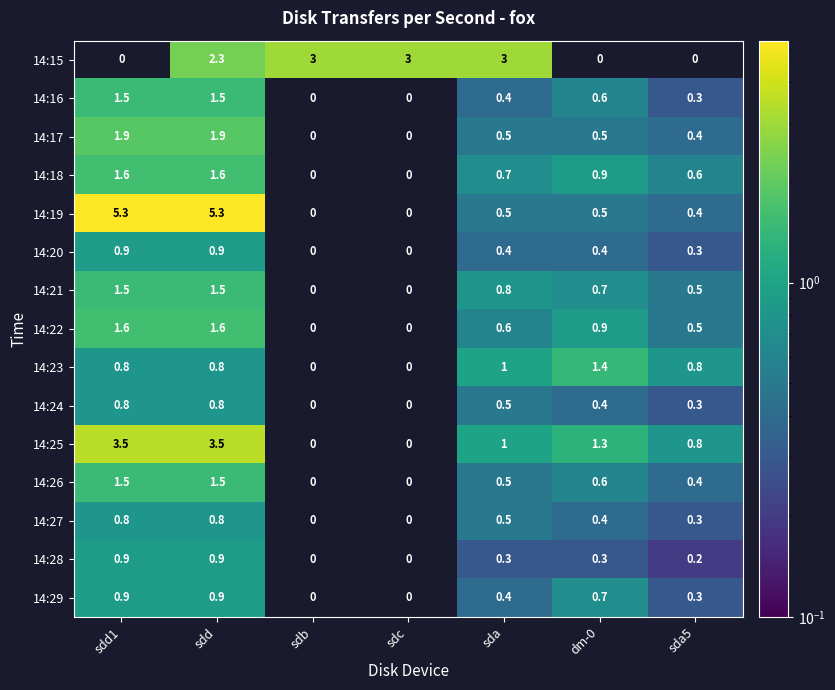

How many data points in 14:15 are above 2?

4